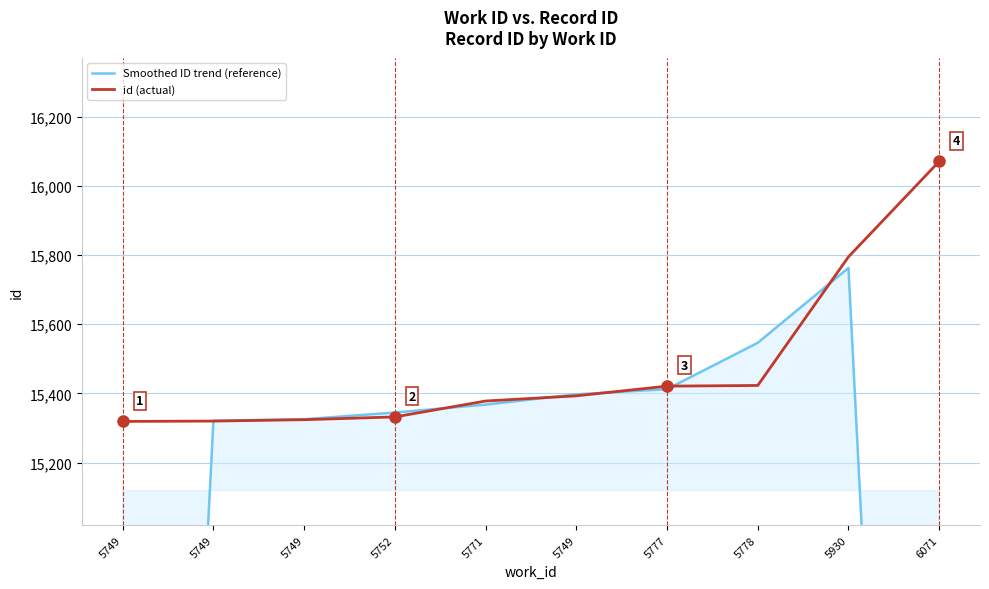

What is the difference between the maximum and minimum values in the id (actual) series?

752